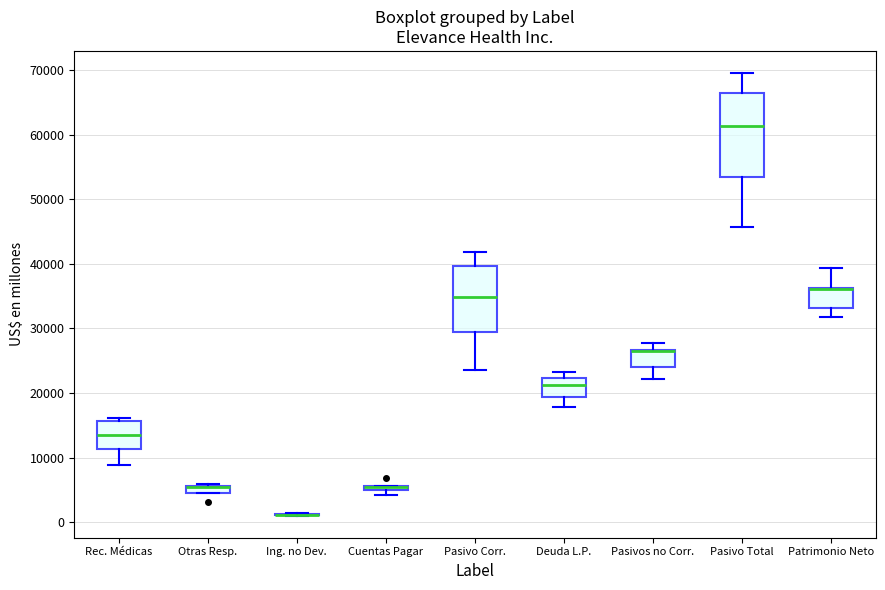

Where is the upper edge of the box for Pasivos no Corr. on the y-axis? The values are not printed on the chart, so give them approximately, as read against the axis.

27000